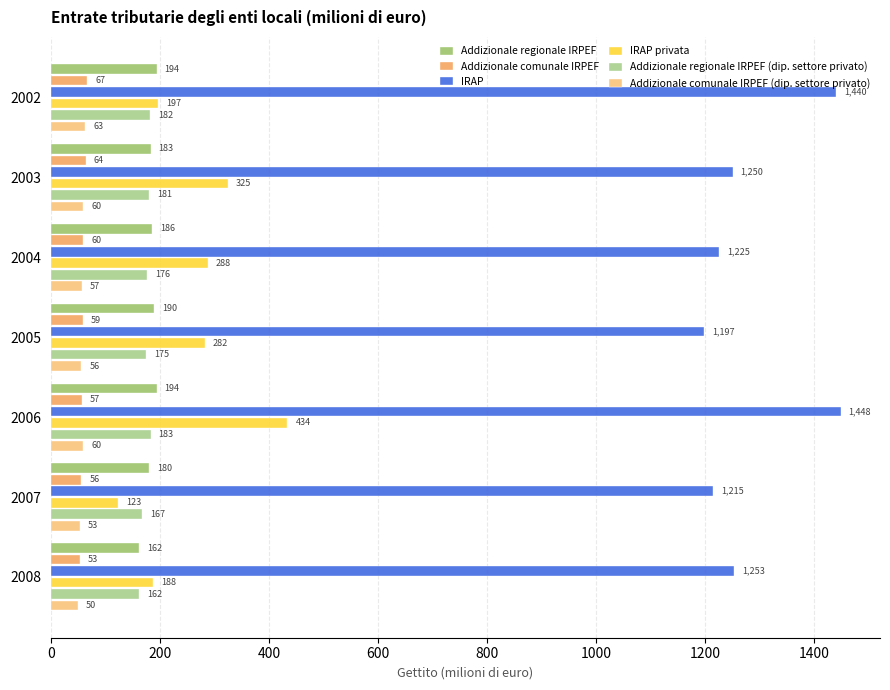

How many categories are shown in the chart?

7